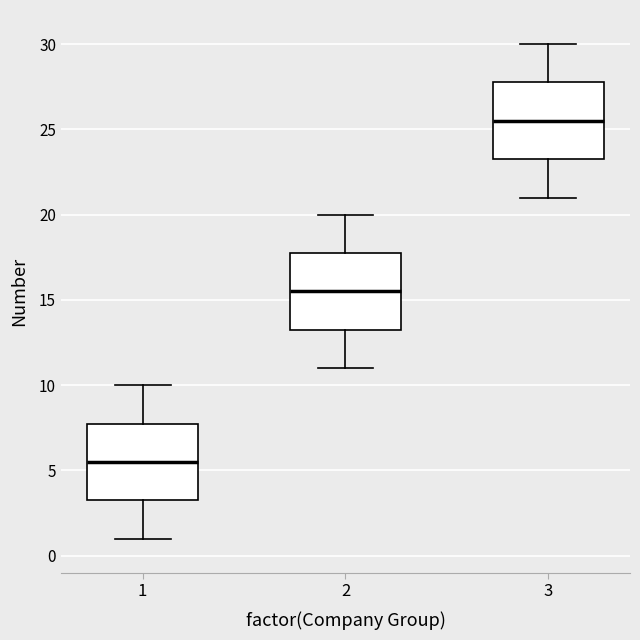

Which box has the highest median line?

3